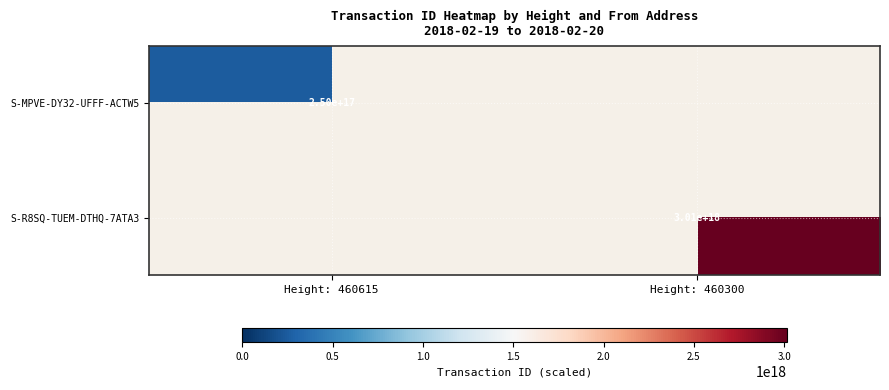

The S-MPVE-DY32-UFFF-ACTW5 series shows 250000000000000000 at Height: 460615. True or false?

True